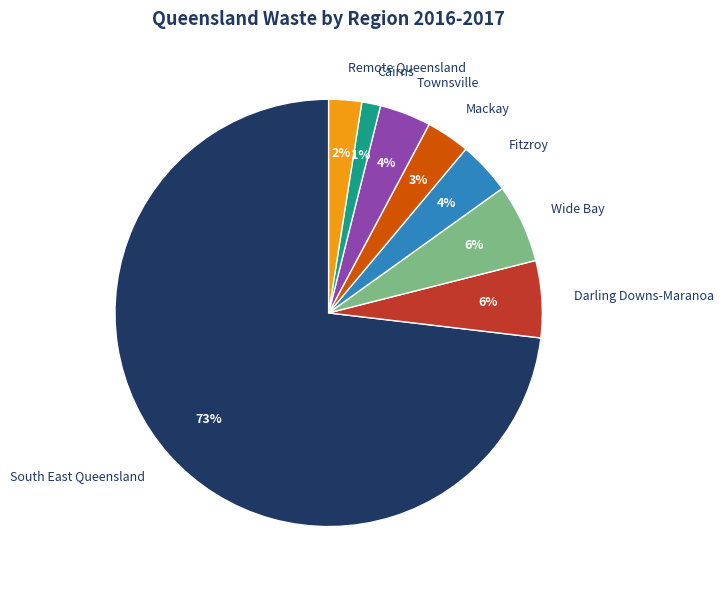

Is it true that Cairns is 1% of the pie?

True